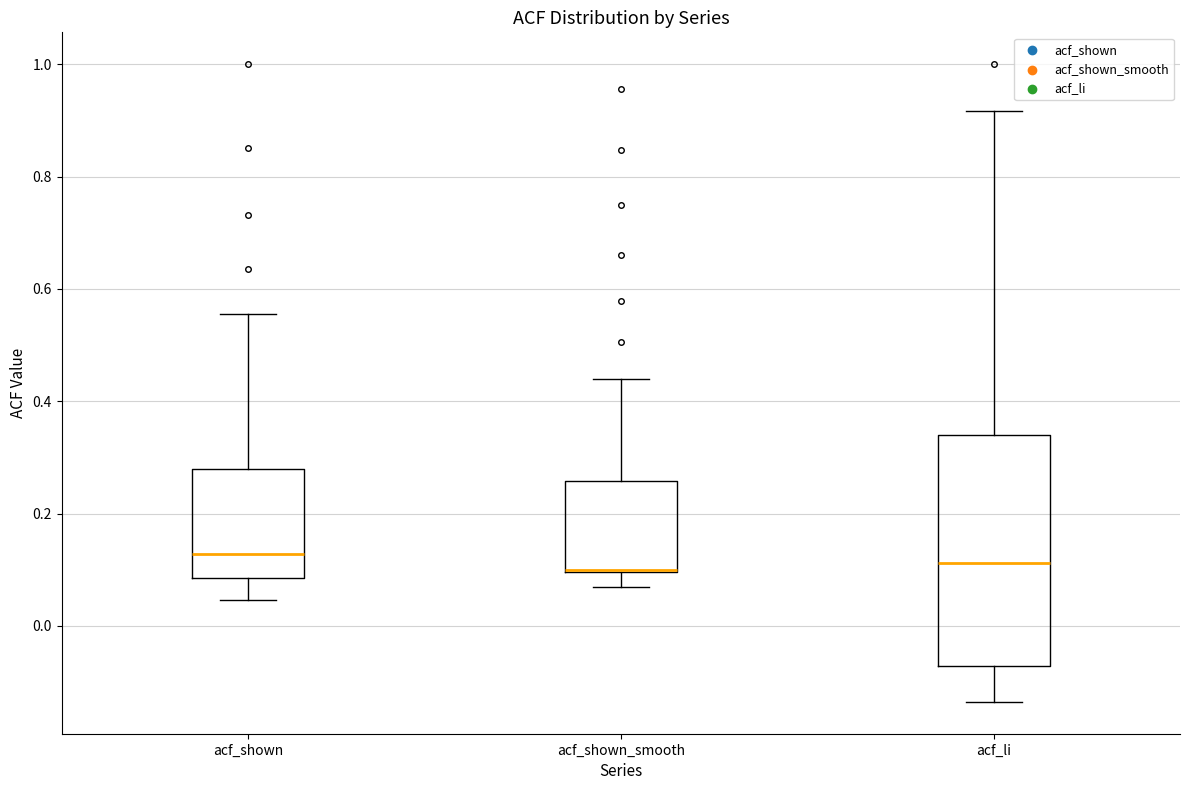

Where does the median line of the box for acf_li sit on the y-axis? The values are not printed on the chart, so give them approximately, as read against the axis.

0.12